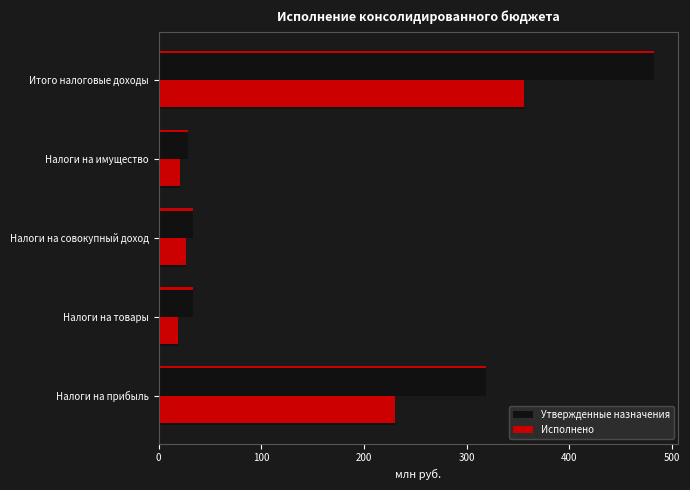

The Исполнено series shows 35.1 at Налоги на имущество. True or false?

False